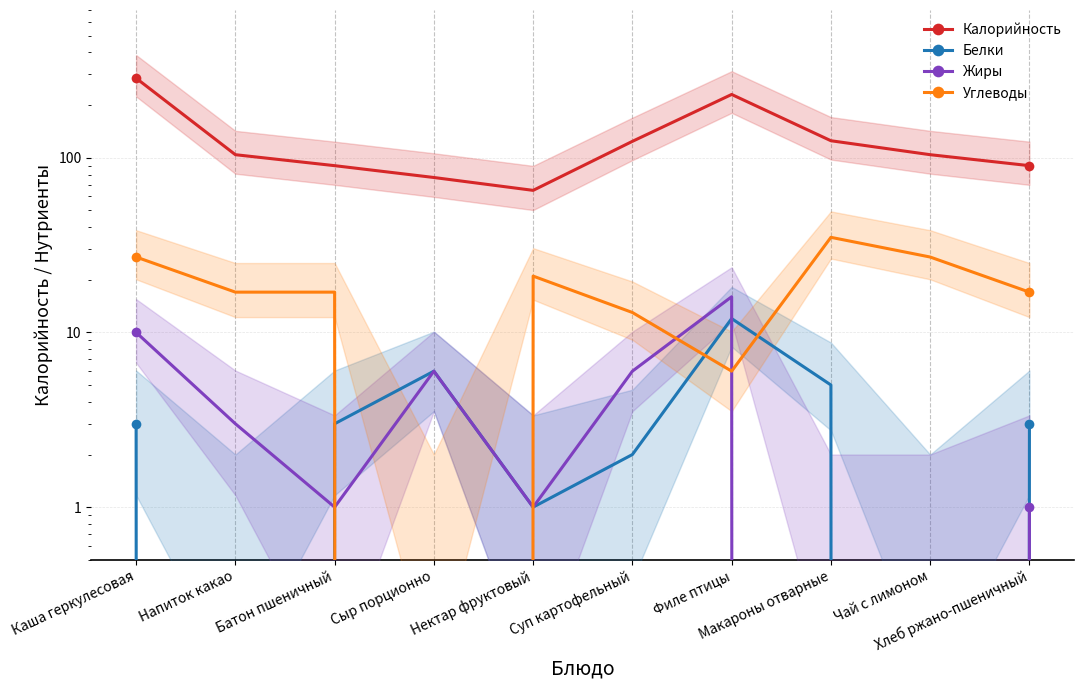

Rank the series at Суп картофельный from highest to lowest value.

Калорийность, Углеводы, Жиры, Белки